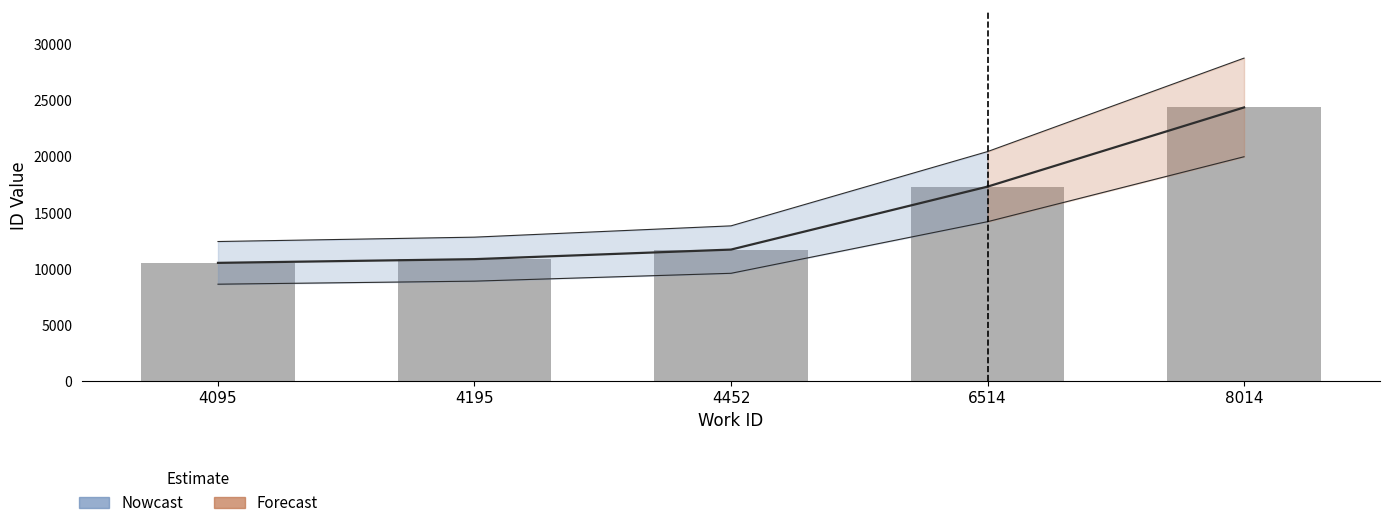

Which label corresponds to the largest value in the chart?

8014